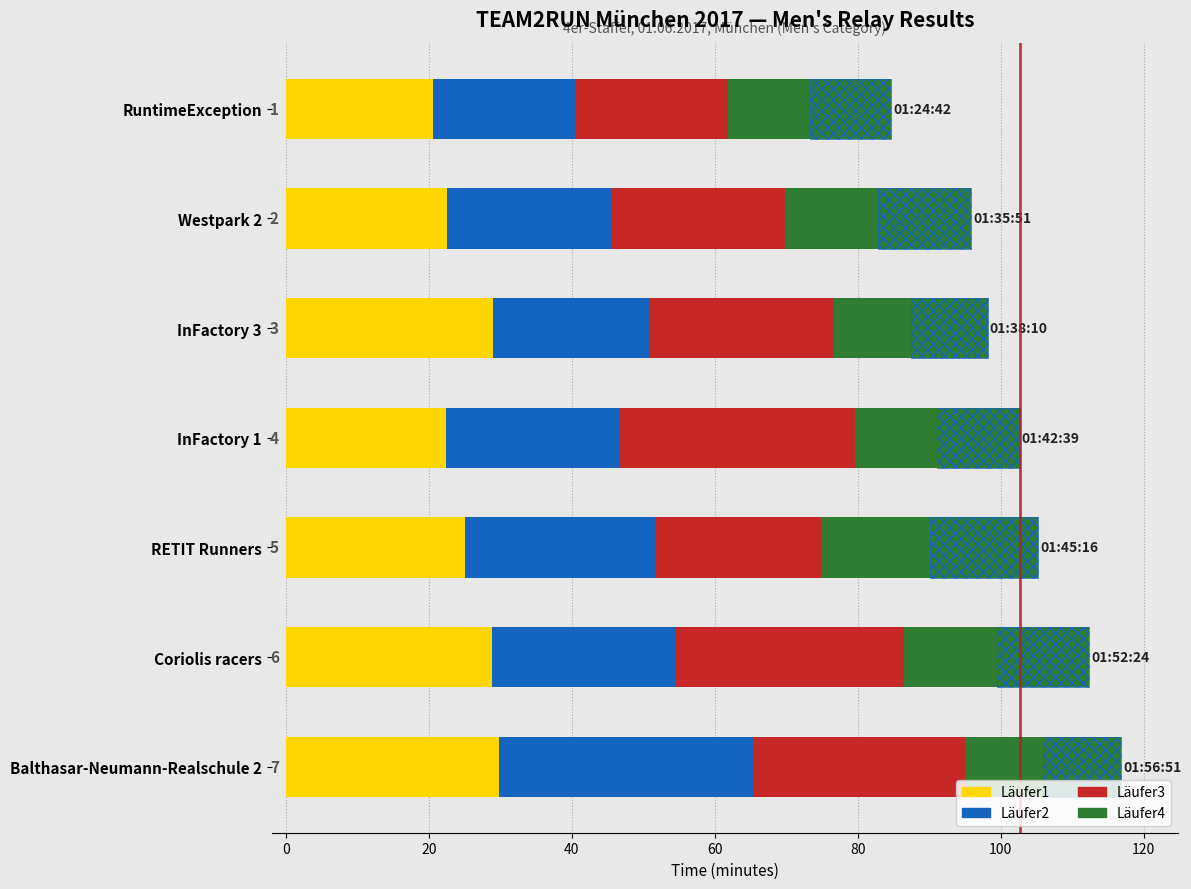

Between InFactory 1 and RuntimeException, which is larger?

InFactory 1